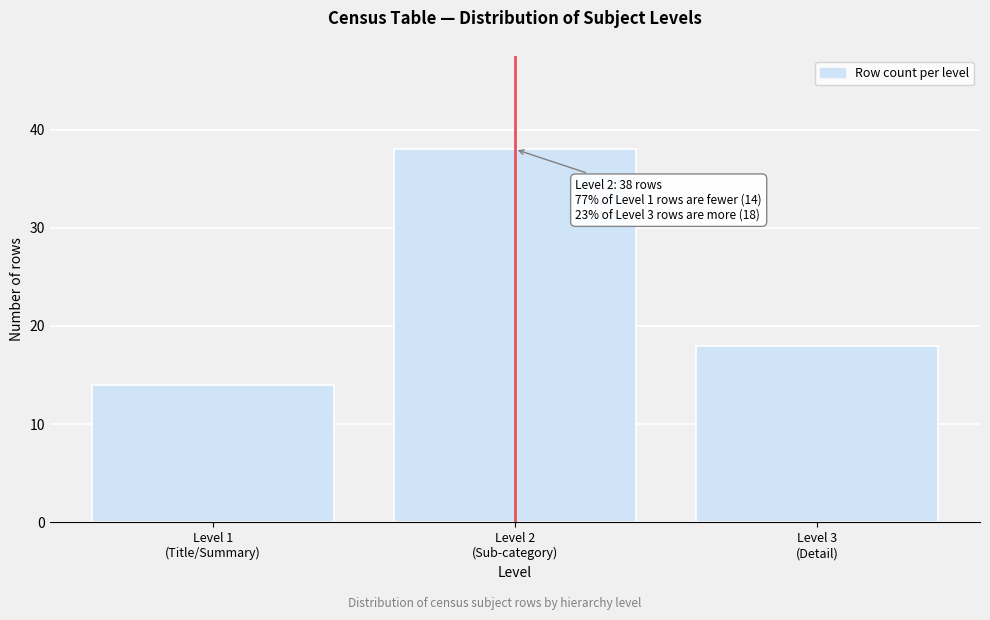

Reading left to right, what are all the values shown in this chart?

14	38	18